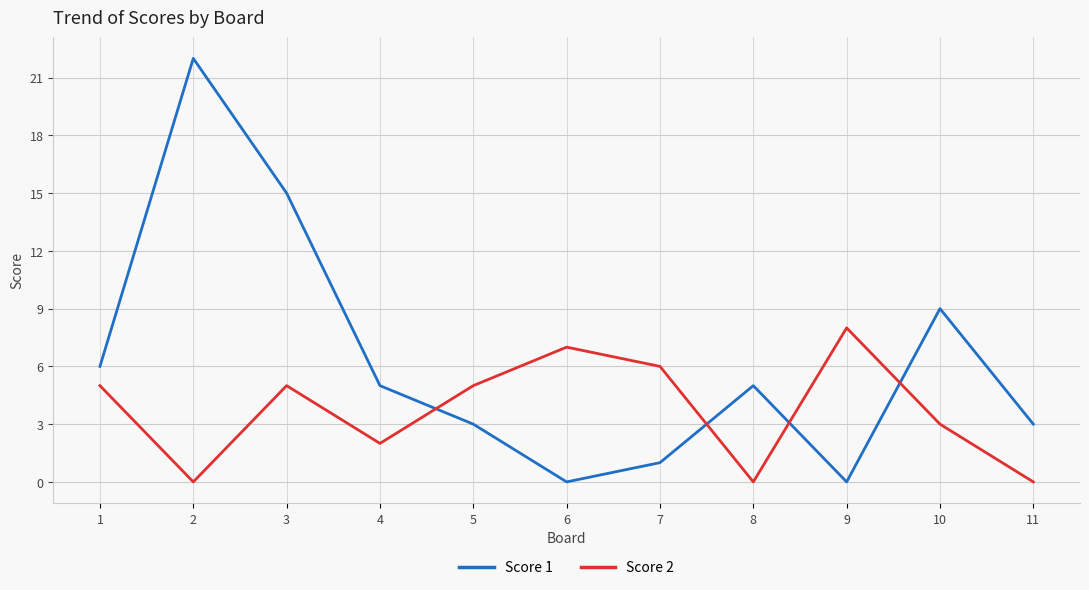

Where is the first local maximum for Score 2?

3